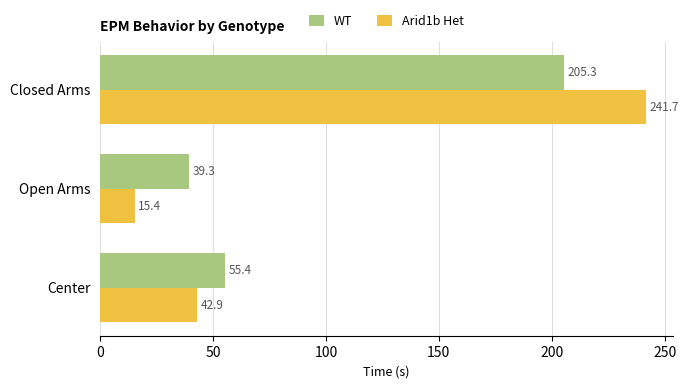

What is the spread (max minus min) of values at Open Arms?

23.9